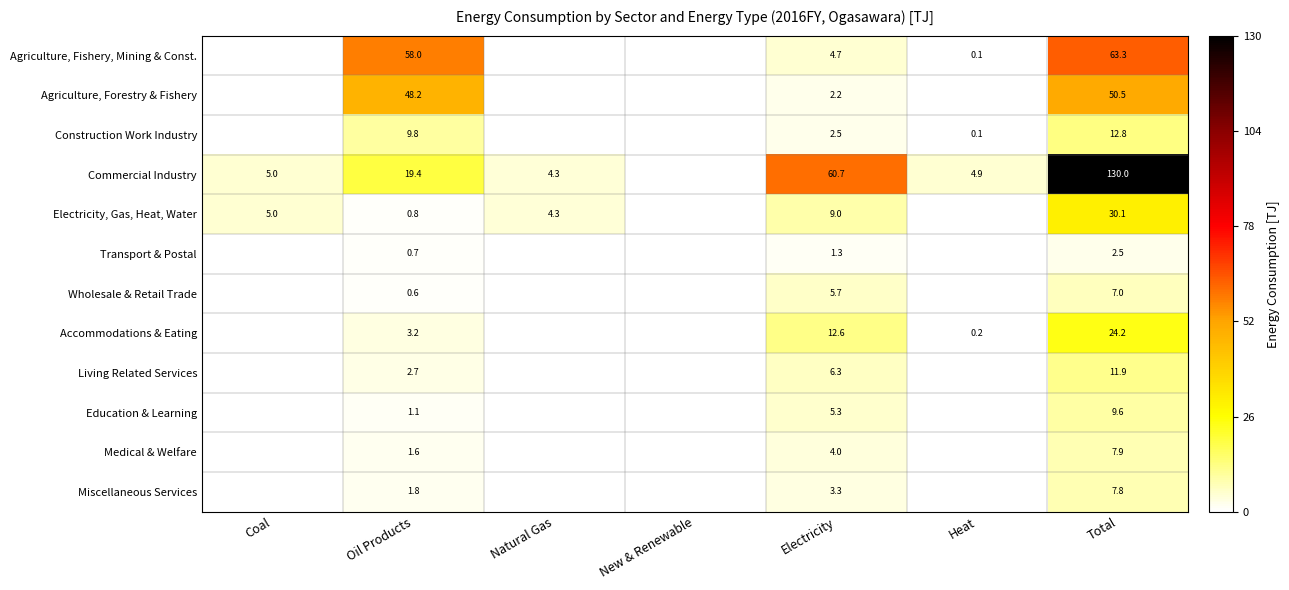

The Education & Learning series shows 0.3 at Oil Products. True or false?

False